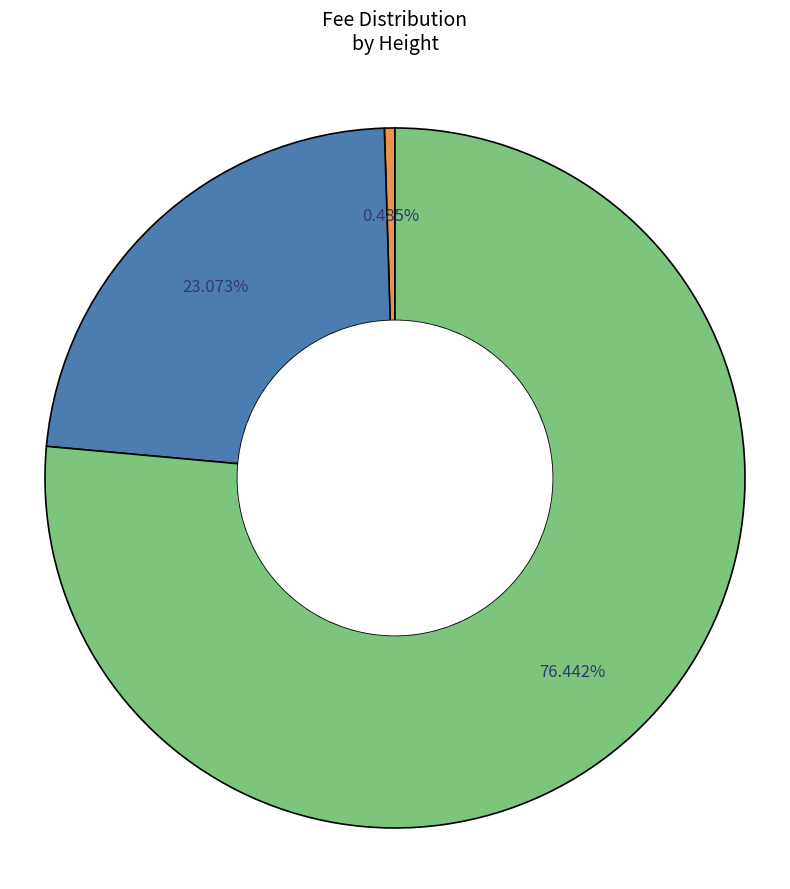

Does any single category account for the majority?

Yes